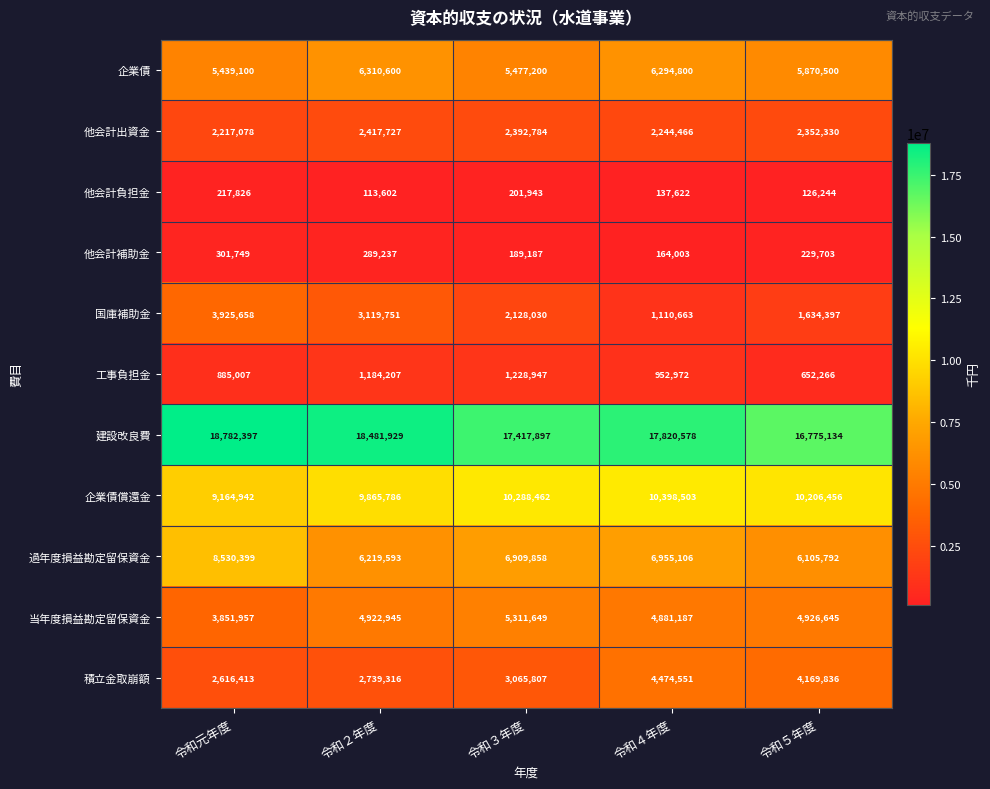

What is the difference between the highest and lowest values at 令和５年度?

16648890